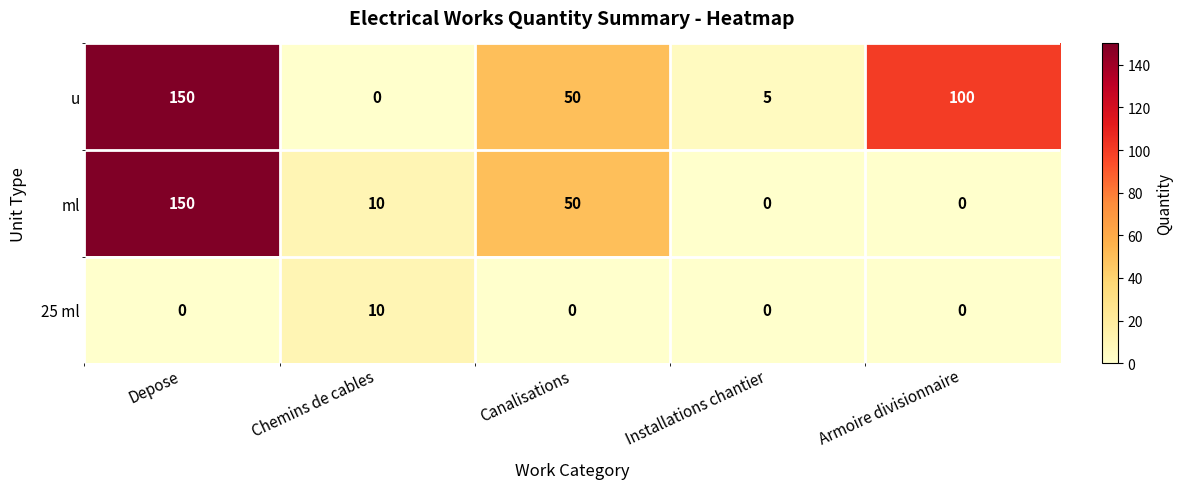

Which series changed the most between Chemins de cables and Canalisations?

u